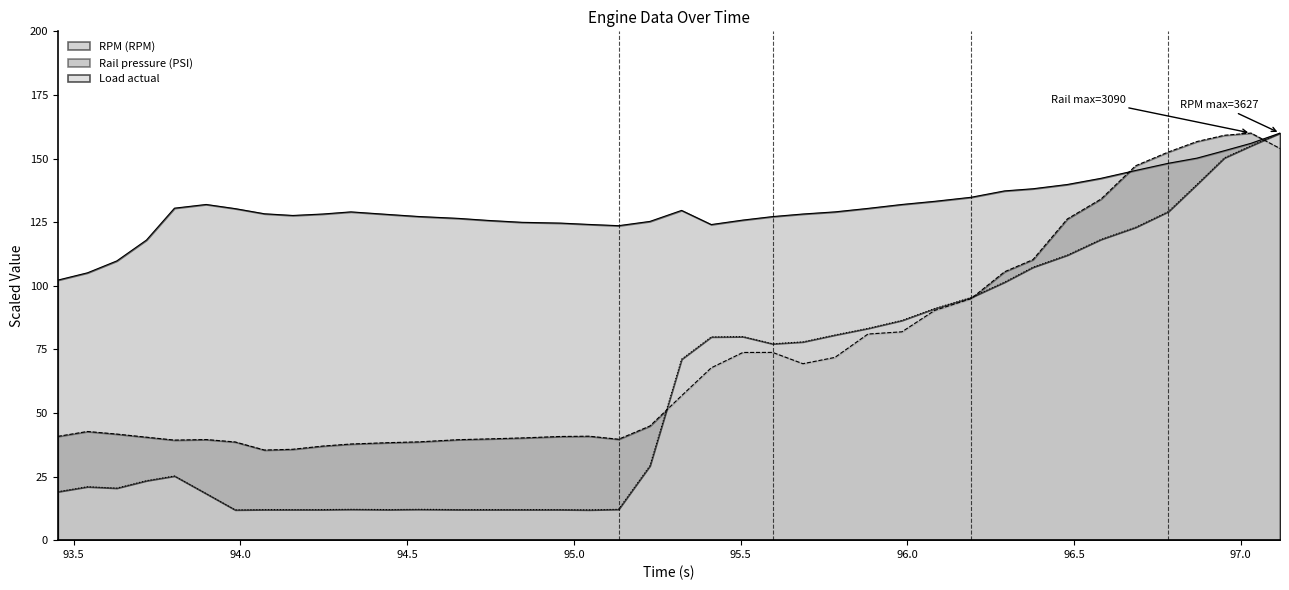

True or false: RPM (RPM) and Rail pressure (PSI) intersect in this chart.

True